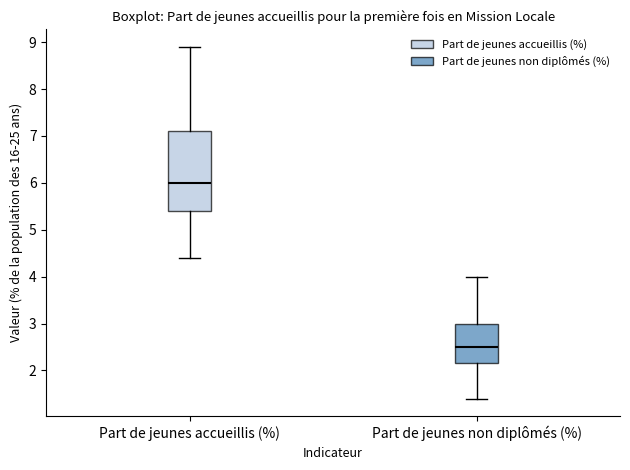

Which box's median line is the highest?

Part de jeunes accueillis (%)